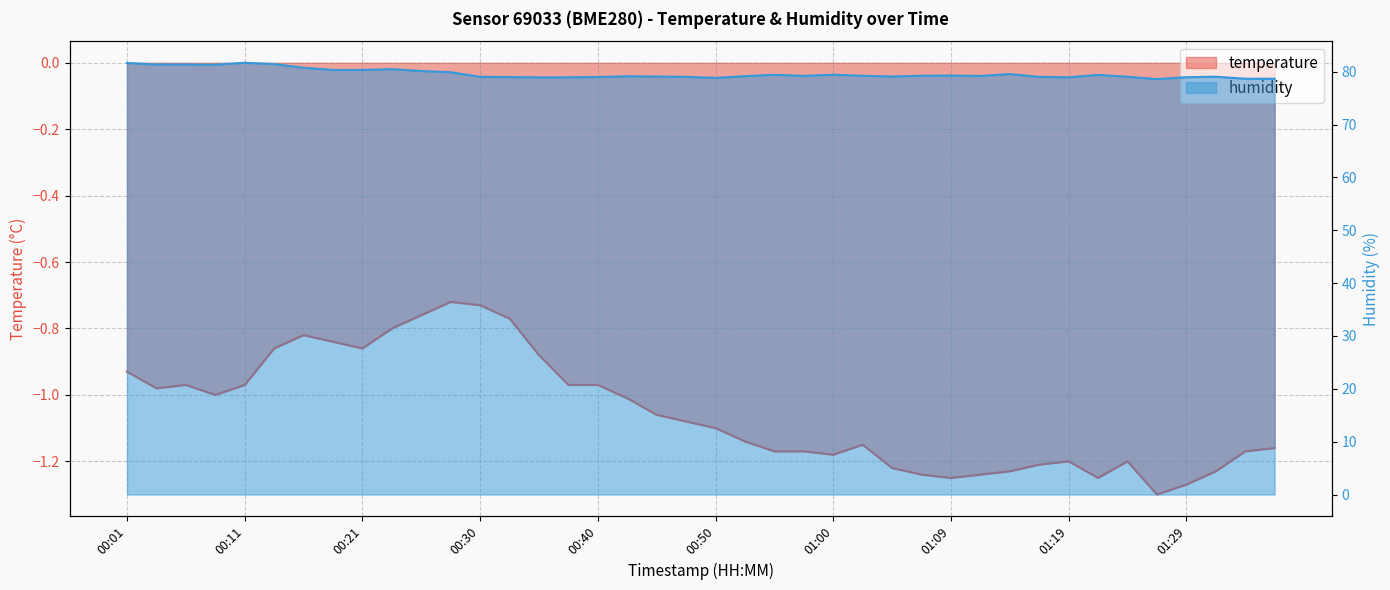

Where is the first local minimum for temperature?

00:03